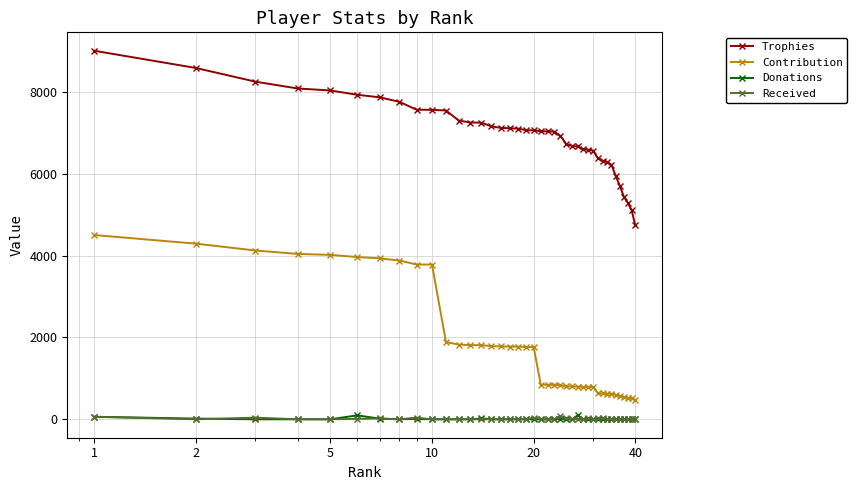

What is the minimum value for Trophies?

4733